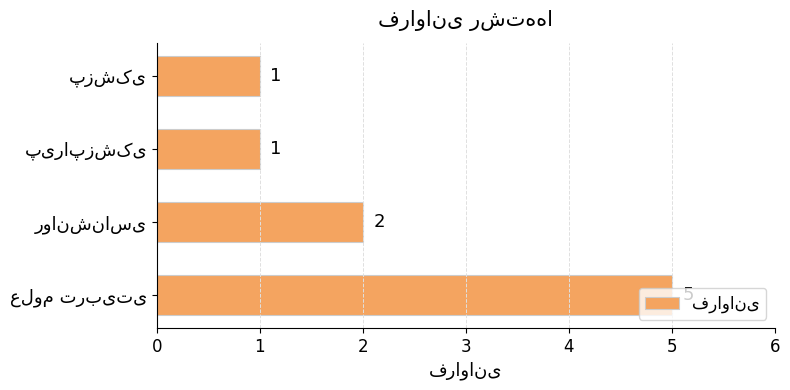

Count the number of categories in the chart.

4